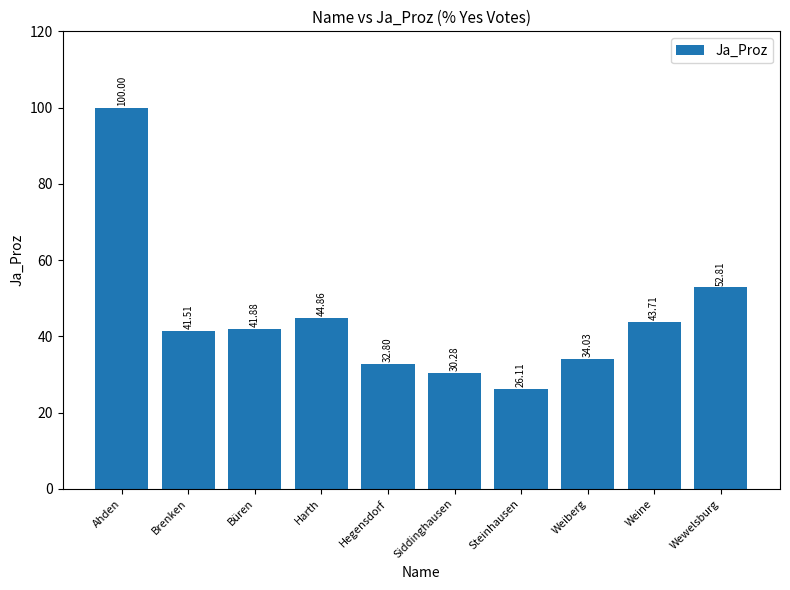

What is the maximum value shown in the chart?

100.0